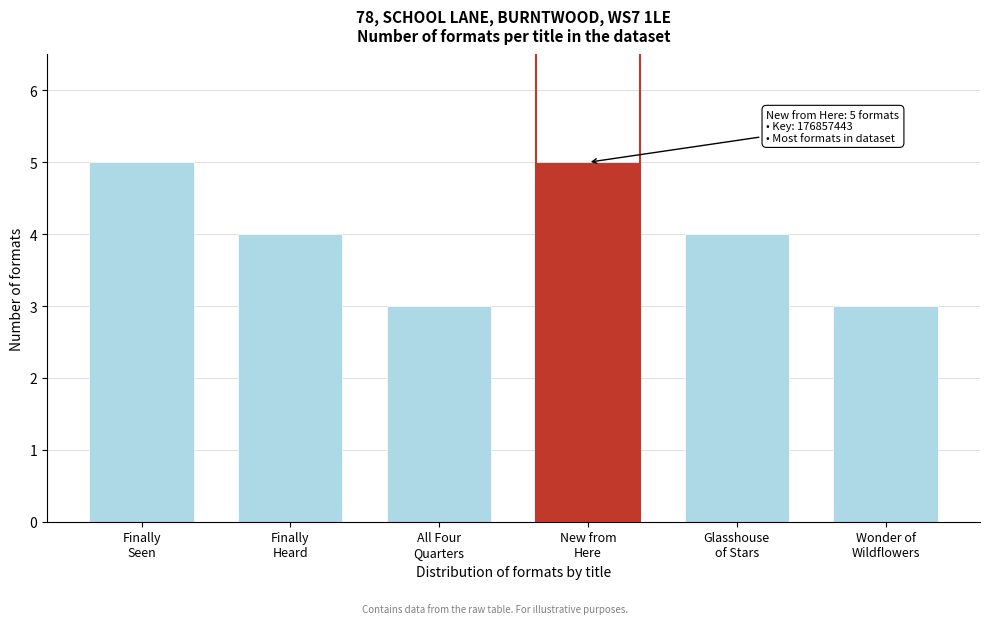

Reading left to right, what are all the values shown in this chart?

5	4	3	5	4	3